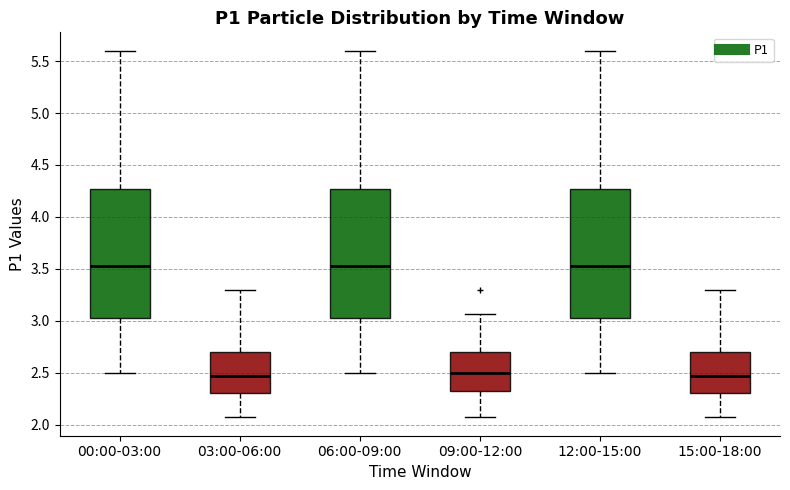

Where does the upper whisker of the box for 12:00-15:00 end on the y-axis? The values are not printed on the chart, so give them approximately, as read against the axis.

5.60